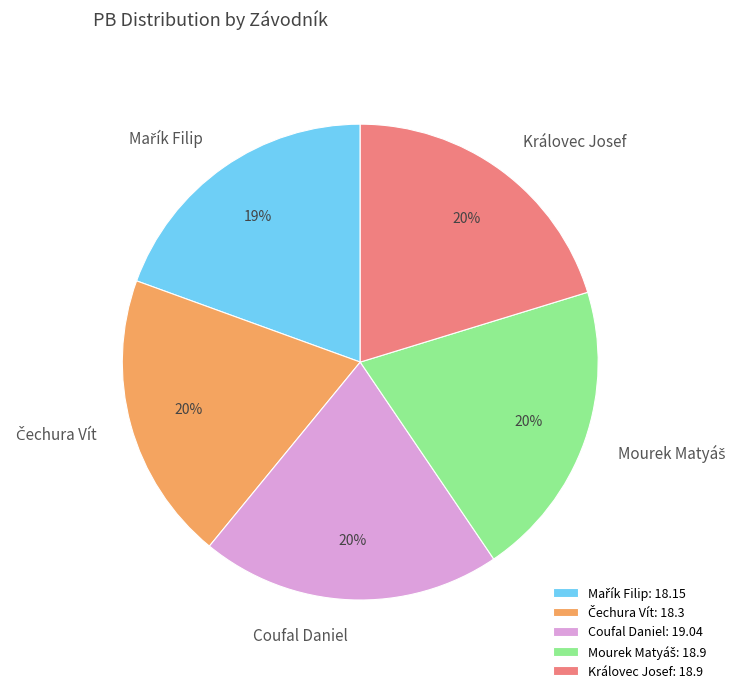

How many slices are in this pie chart?

5